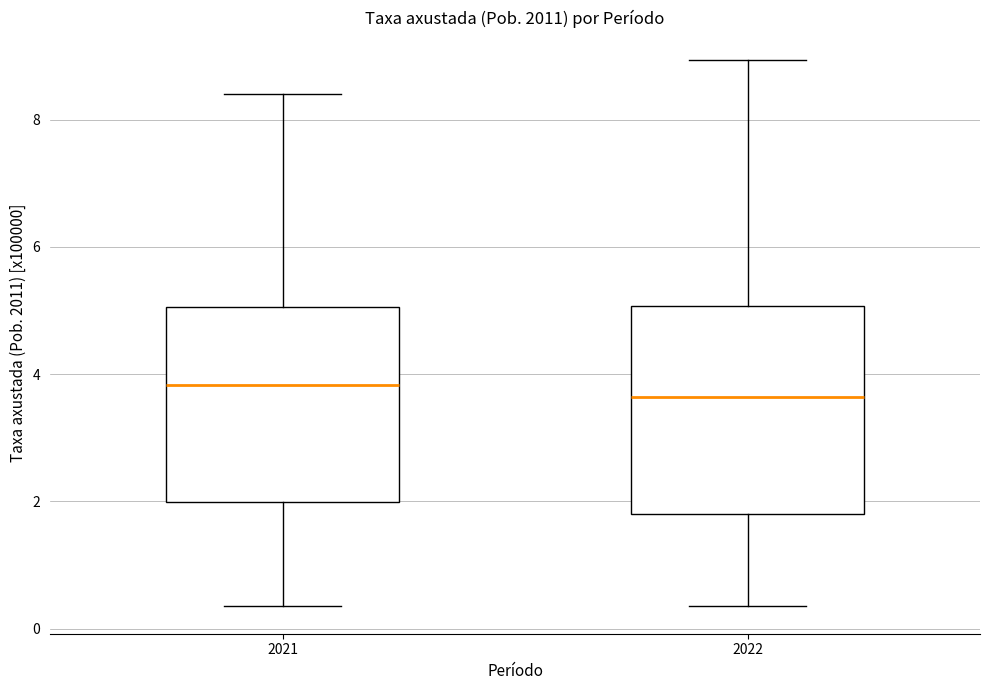

Reading left to right, transcribe this box plot: for each box, give where its median line is, the range the box spans, and where its two whiskers end, as read against the y-axis. The values are not printed on the chart, so give them approximately, as read against the axis.

2021: median 3.8, box 2.0 to 5.0, whiskers 0.4 to 8.4
2022: median 3.6, box 1.8 to 5.0, whiskers 0.4 to 9.0